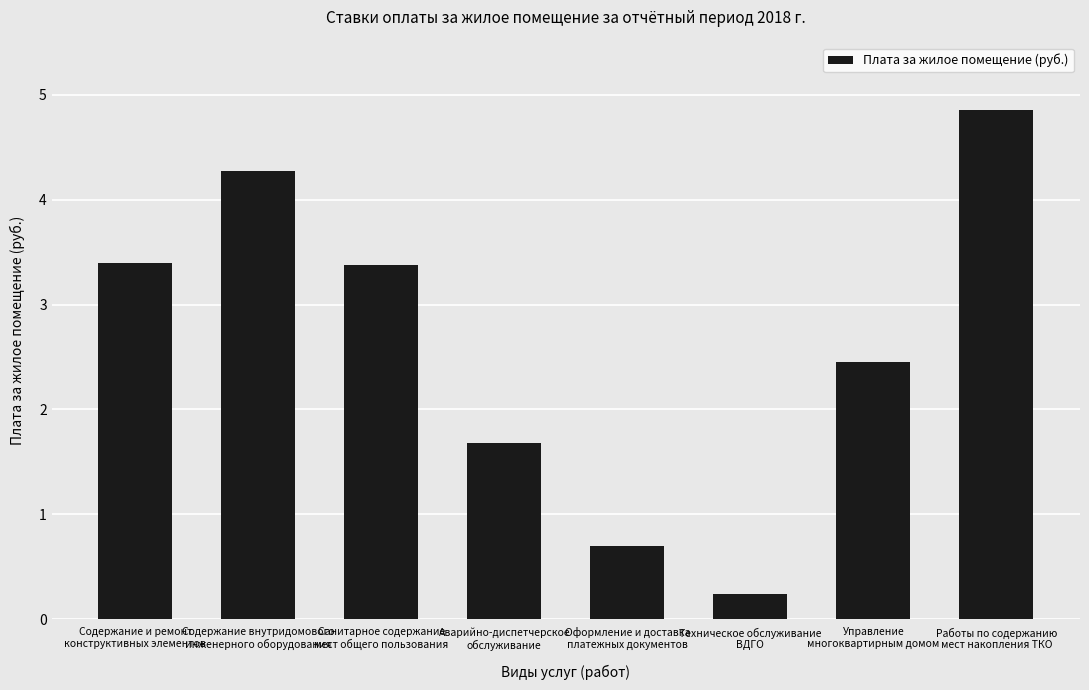

What is the average value?

2.6